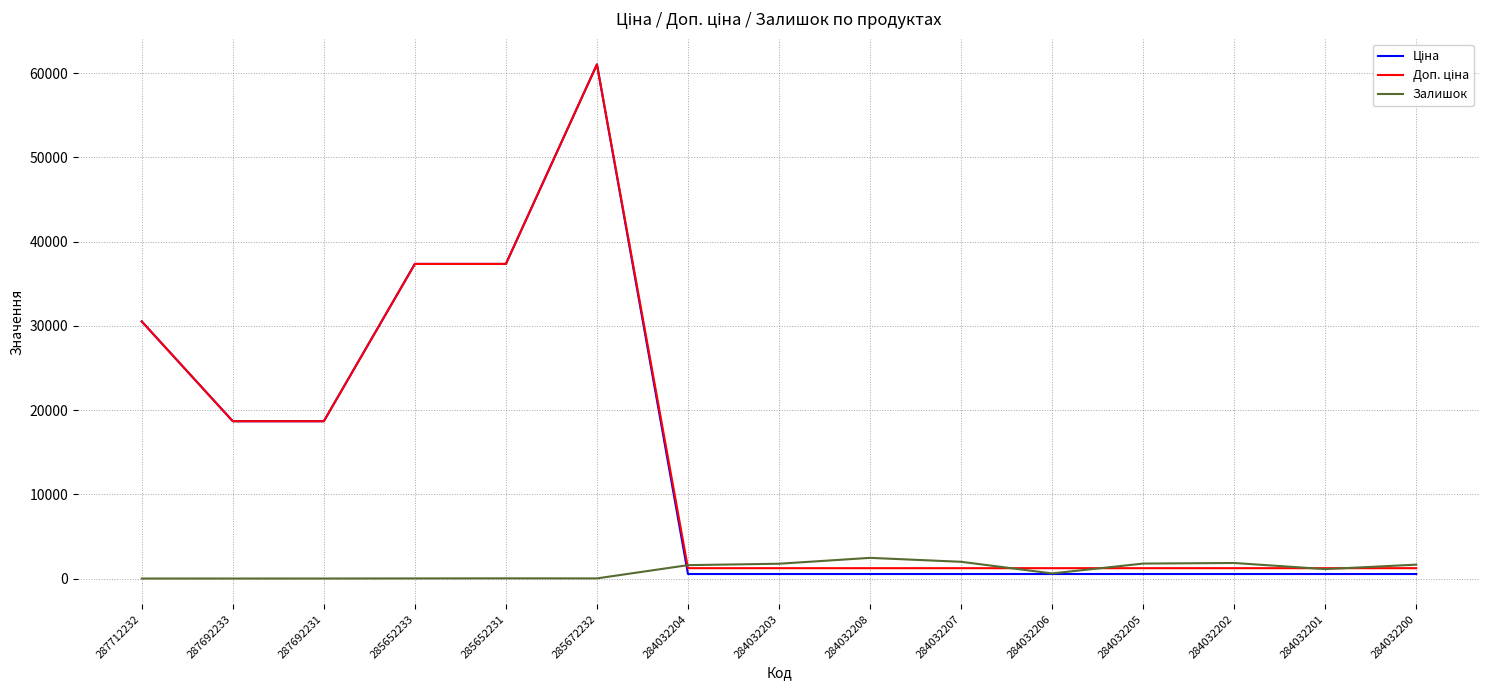

Is it true that Залишок equals 2453.0 at 284032208?

True